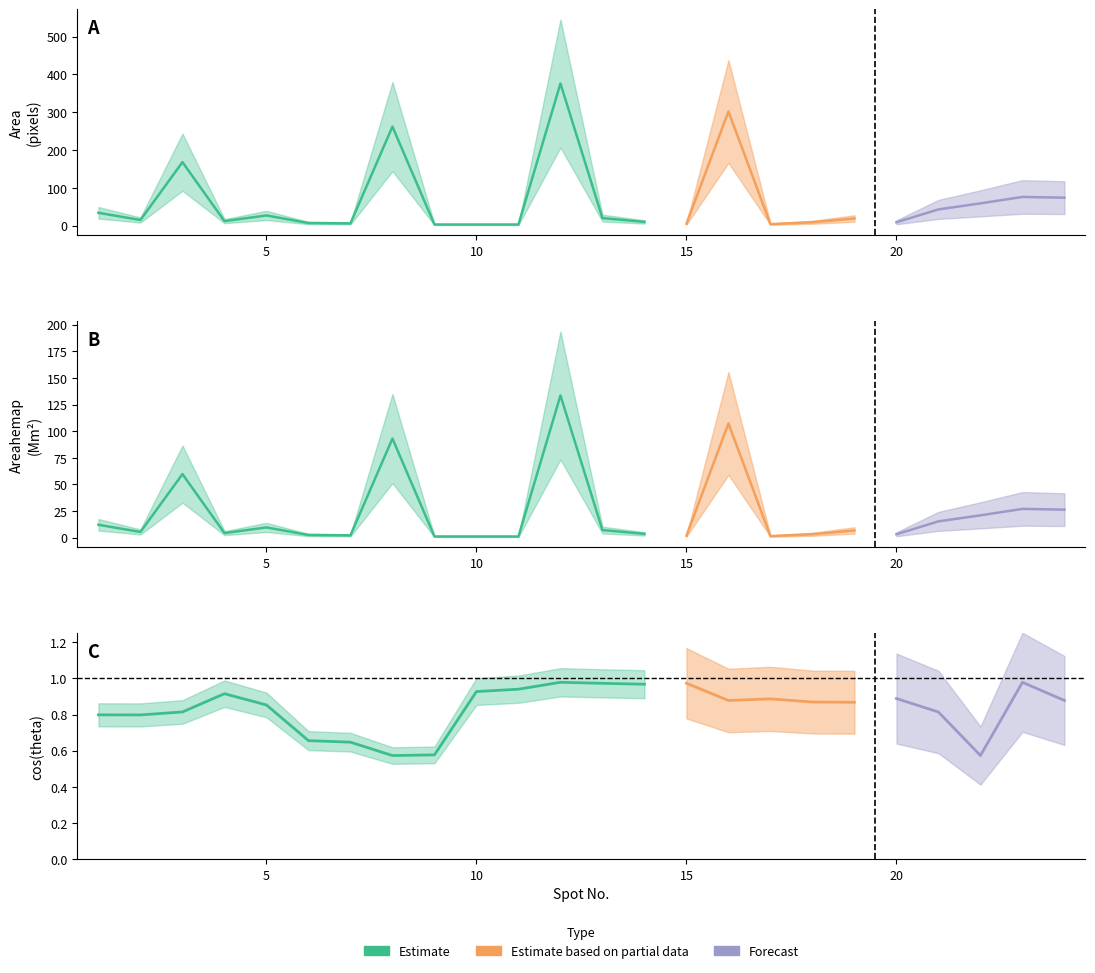

At how many categories does at least one series exceed 275?

2